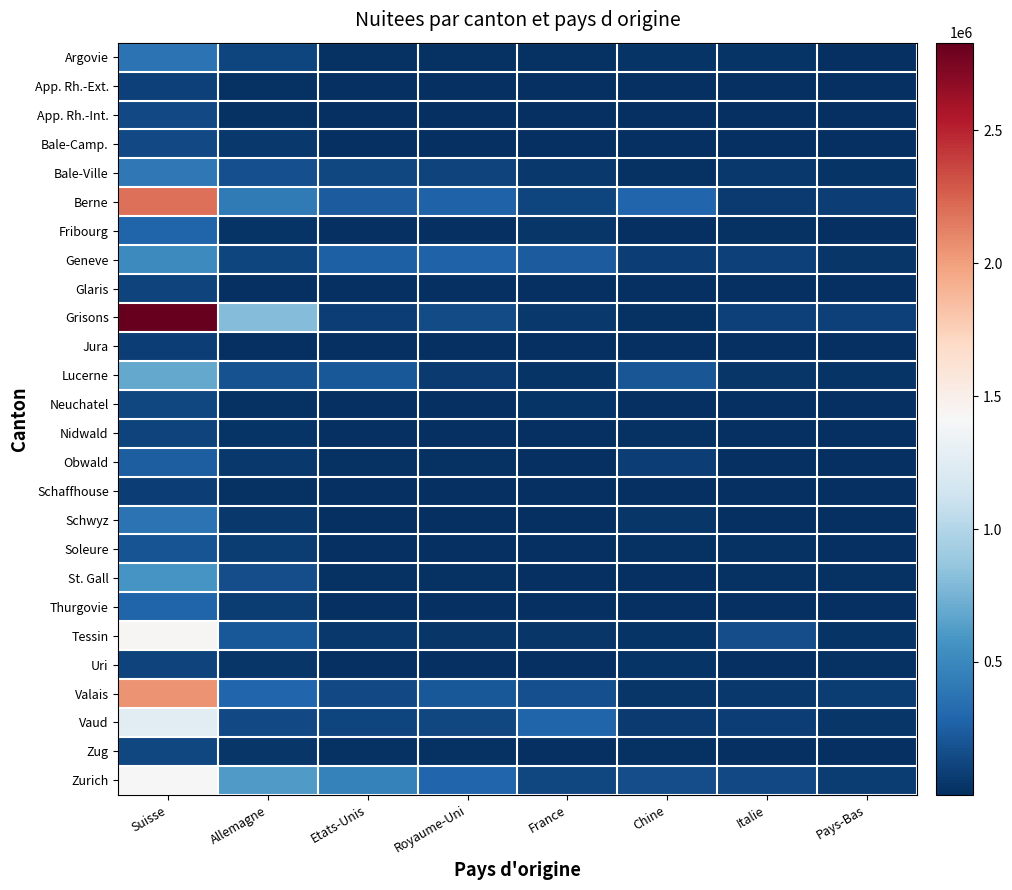

Reading left to right, what are all the values shown in this chart?

Argovie: Suisse=374722	Allemagne=112400	Etats-Unis=18868	Royaume-Uni=13113	France=16124	Chine=24099	Italie=22401	Pays-Bas=9309
App. Rh.-Ext.: Suisse=93452	Allemagne=13731	Etats-Unis=3492	Royaume-Uni=786	France=963	Chine=486	Italie=1075	Pays-Bas=899
App. Rh.-Int.: Suisse=133924	Allemagne=12029	Etats-Unis=2803	Royaume-Uni=634	France=708	Chine=177	Italie=476	Pays-Bas=566
Bale-Camp.: Suisse=139739	Allemagne=51666	Etats-Unis=10327	Royaume-Uni=7481	France=6115	Chine=3717	Italie=9756	Pays-Bas=10331
Bale-Ville: Suisse=406196	Allemagne=167768	Etats-Unis=123366	Royaume-Uni=101277	France=52631	Chine=14775	Italie=48749	Pays-Bas=26061
Berne: Suisse=2193912	Allemagne=410318	Etats-Unis=242999	Royaume-Uni=267949	France=115927	Chine=291919	Italie=62403	Pays-Bas=81812
Fribourg: Suisse=282378	Allemagne=32025	Etats-Unis=7581	Royaume-Uni=7358	France=33578	Chine=9453	Italie=13290	Pays-Bas=5351
Geneve: Suisse=518437	Allemagne=114320	Etats-Unis=262852	Royaume-Uni=265874	France=239392	Chine=78318	Italie=93833	Pays-Bas=38503
Glaris: Suisse=108668	Allemagne=9270	Etats-Unis=618	Royaume-Uni=517	France=1003	Chine=81	Italie=546	Pays-Bas=1152
Grisons: Suisse=2830077	Allemagne=796535	Etats-Unis=86414	Royaume-Uni=145245	France=49539	Chine=19529	Italie=98313	Pays-Bas=92376
Jura: Suisse=87833	Allemagne=4140	Etats-Unis=655	Royaume-Uni=767	France=5344	Chine=156	Italie=1888	Pays-Bas=349
Lucerne: Suisse=689095	Allemagne=177283	Etats-Unis=216324	Royaume-Uni=63546	France=27980	Chine=208590	Italie=44225	Pays-Bas=29242
Neuchatel: Suisse=126670	Allemagne=12275	Etats-Unis=8029	Royaume-Uni=6294	France=29326	Chine=1962	Italie=9685	Pays-Bas=2238
Nidwald: Suisse=102853	Allemagne=27834	Etats-Unis=8409	Royaume-Uni=9454	France=3409	Chine=17946	Italie=4701	Pays-Bas=10782
Obwald: Suisse=250285	Allemagne=49097	Etats-Unis=20212	Royaume-Uni=18073	France=6718	Chine=85012	Italie=3924	Pays-Bas=6989
Schaffhouse: Suisse=85403	Allemagne=20914	Etats-Unis=6585	Royaume-Uni=5097	France=3397	Chine=2183	Italie=4439	Pays-Bas=2981
Schwyz: Suisse=369039	Allemagne=53159	Etats-Unis=8464	Royaume-Uni=7004	France=5099	Chine=37340	Italie=5977	Pays-Bas=9992
Soleure: Suisse=199042	Allemagne=69212	Etats-Unis=7476	Royaume-Uni=6280	France=7212	Chine=11474	Italie=11903	Pays-Bas=8921
St. Gall: Suisse=575699	Allemagne=156814	Etats-Unis=17192	Royaume-Uni=14034	France=10636	Chine=8088	Italie=18863	Pays-Bas=16752
Thurgovie: Suisse=276940	Allemagne=71056	Etats-Unis=3656	Royaume-Uni=3086	France=5473	Chine=1264	Italie=8760	Pays-Bas=5037
Tessin: Suisse=1431358	Allemagne=219810	Etats-Unis=51759	Royaume-Uni=35389	France=41973	Chine=22655	Italie=164234	Pays-Bas=31871
Uri: Suisse=104986	Allemagne=38023	Etats-Unis=7414	Royaume-Uni=8989	France=4575	Chine=22477	Italie=5877	Pays-Bas=11208
Valais: Suisse=2047108	Allemagne=289809	Etats-Unis=134439	Royaume-Uni=214803	France=167276	Chine=38419	Italie=50993	Pays-Bas=73688
Vaud: Suisse=1270645	Allemagne=136256	Etats-Unis=113622	Royaume-Uni=123364	France=276574	Chine=62932	Italie=84190	Pays-Bas=34858
Zug: Suisse=123669	Allemagne=39094	Etats-Unis=15304	Royaume-Uni=15545	France=7075	Chine=11934	Italie=7181	Pays-Bas=6093
Zurich: Suisse=1422431	Allemagne=618915	Etats-Unis=455640	Royaume-Uni=291273	France=126560	Chine=155939	Italie=142145	Pays-Bas=66998